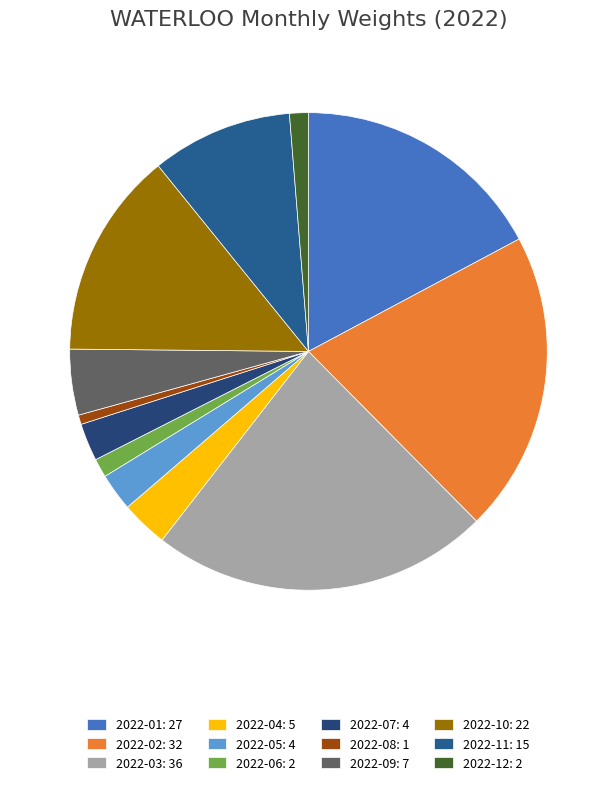

Rank the categories by value from highest to lowest.

2022-03, 2022-02, 2022-01, 2022-10, 2022-11, 2022-09, 2022-04, 2022-05, 2022-07, 2022-06, 2022-12, 2022-08